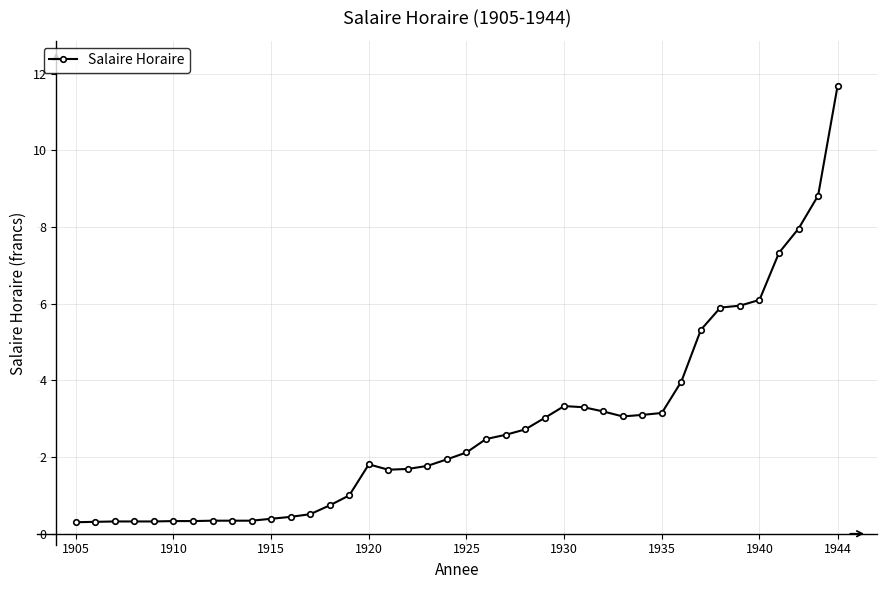

How many distinct data groups are displayed?

1